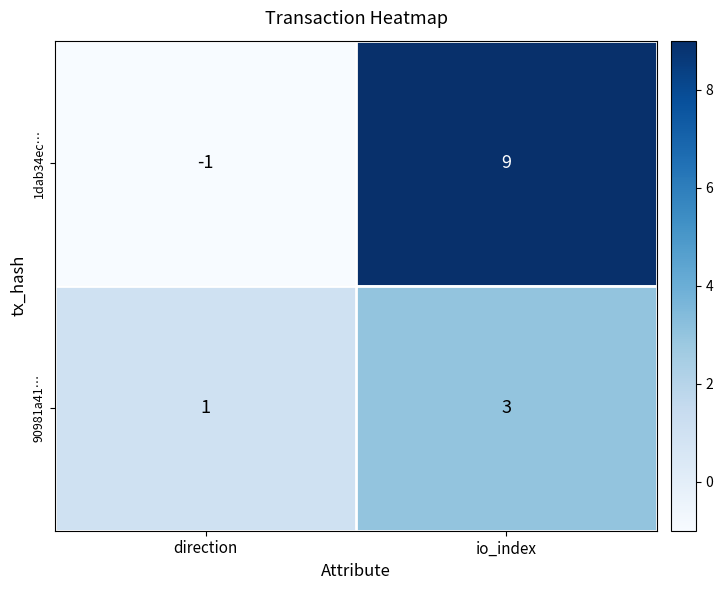

How many distinct data groups are displayed?

2